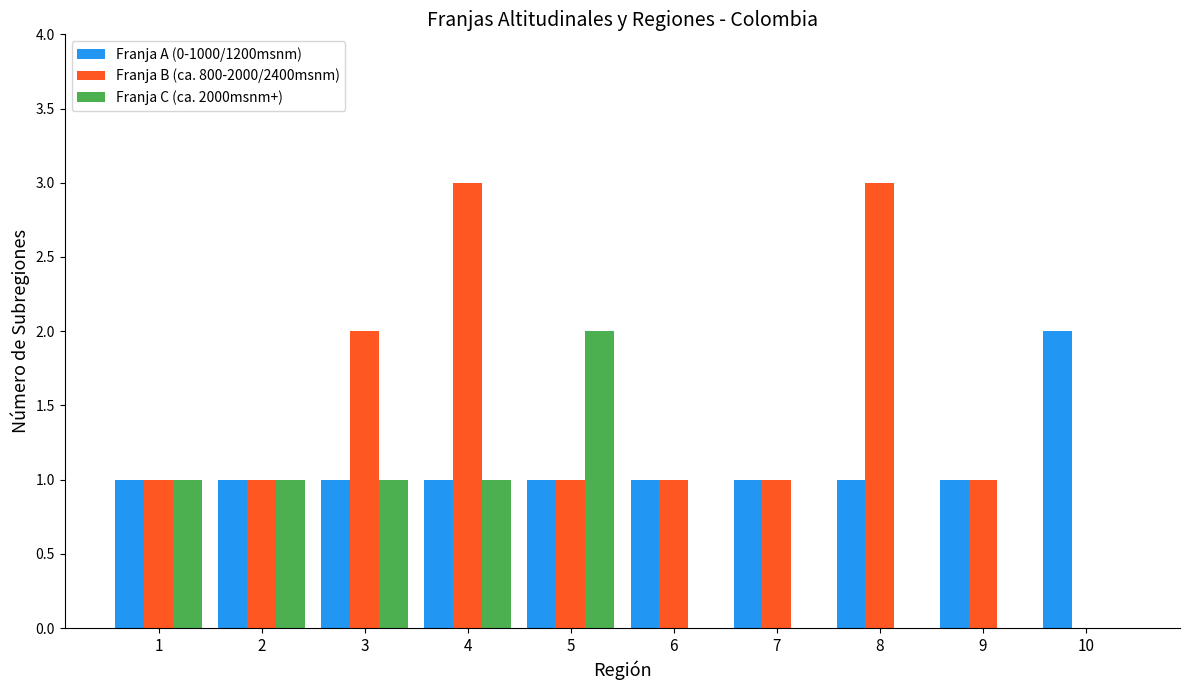

Between 5 and 7, which series saw the biggest shift?

Franja C (ca. 2000msnm+)